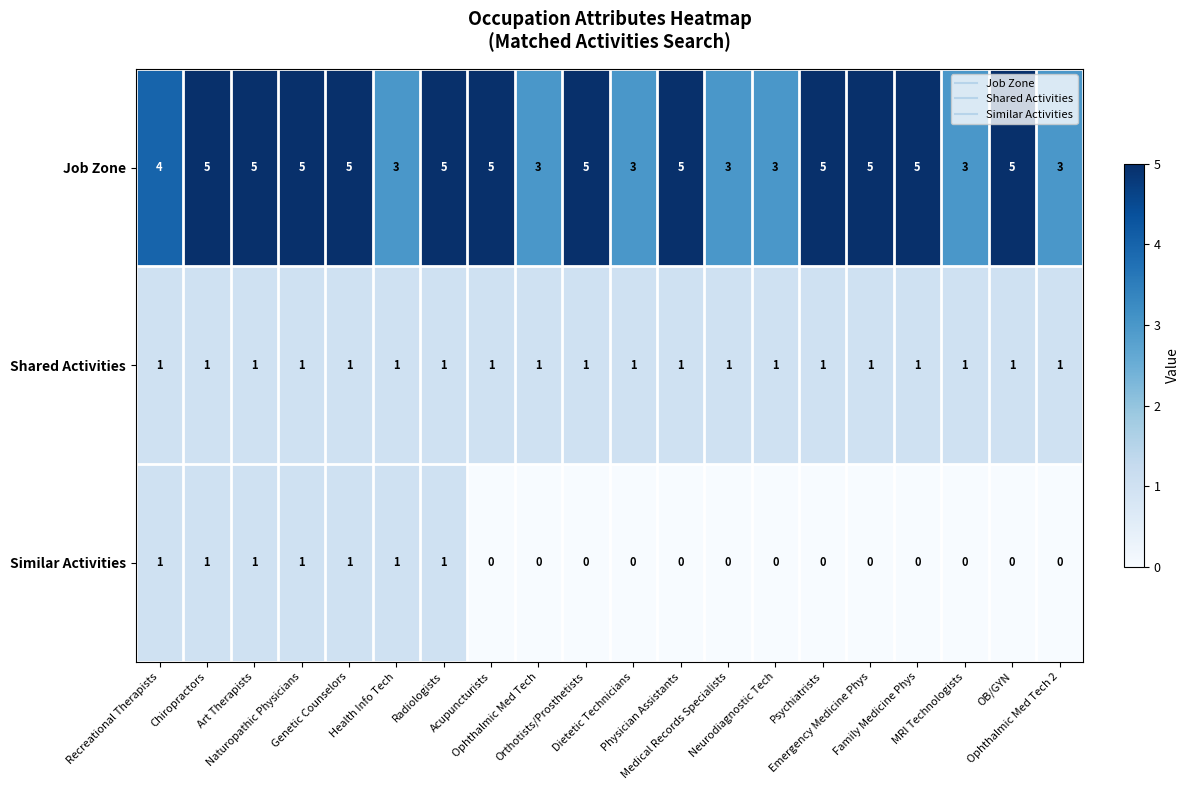

Which series has the widest spread of values?

Job Zone